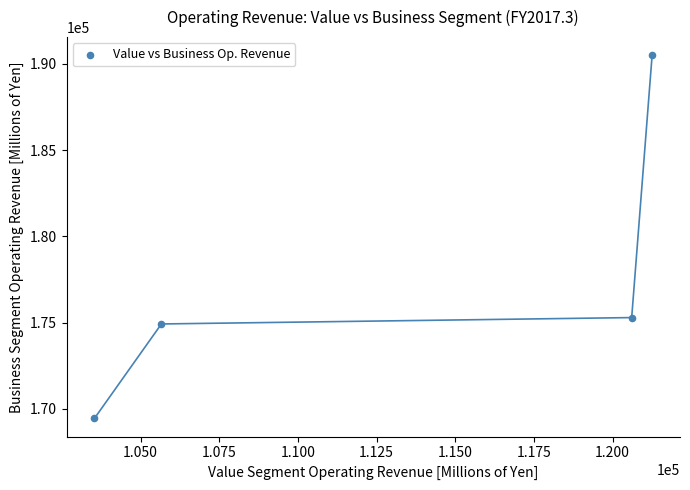

What is the range of Y values (max minus min)?

21042